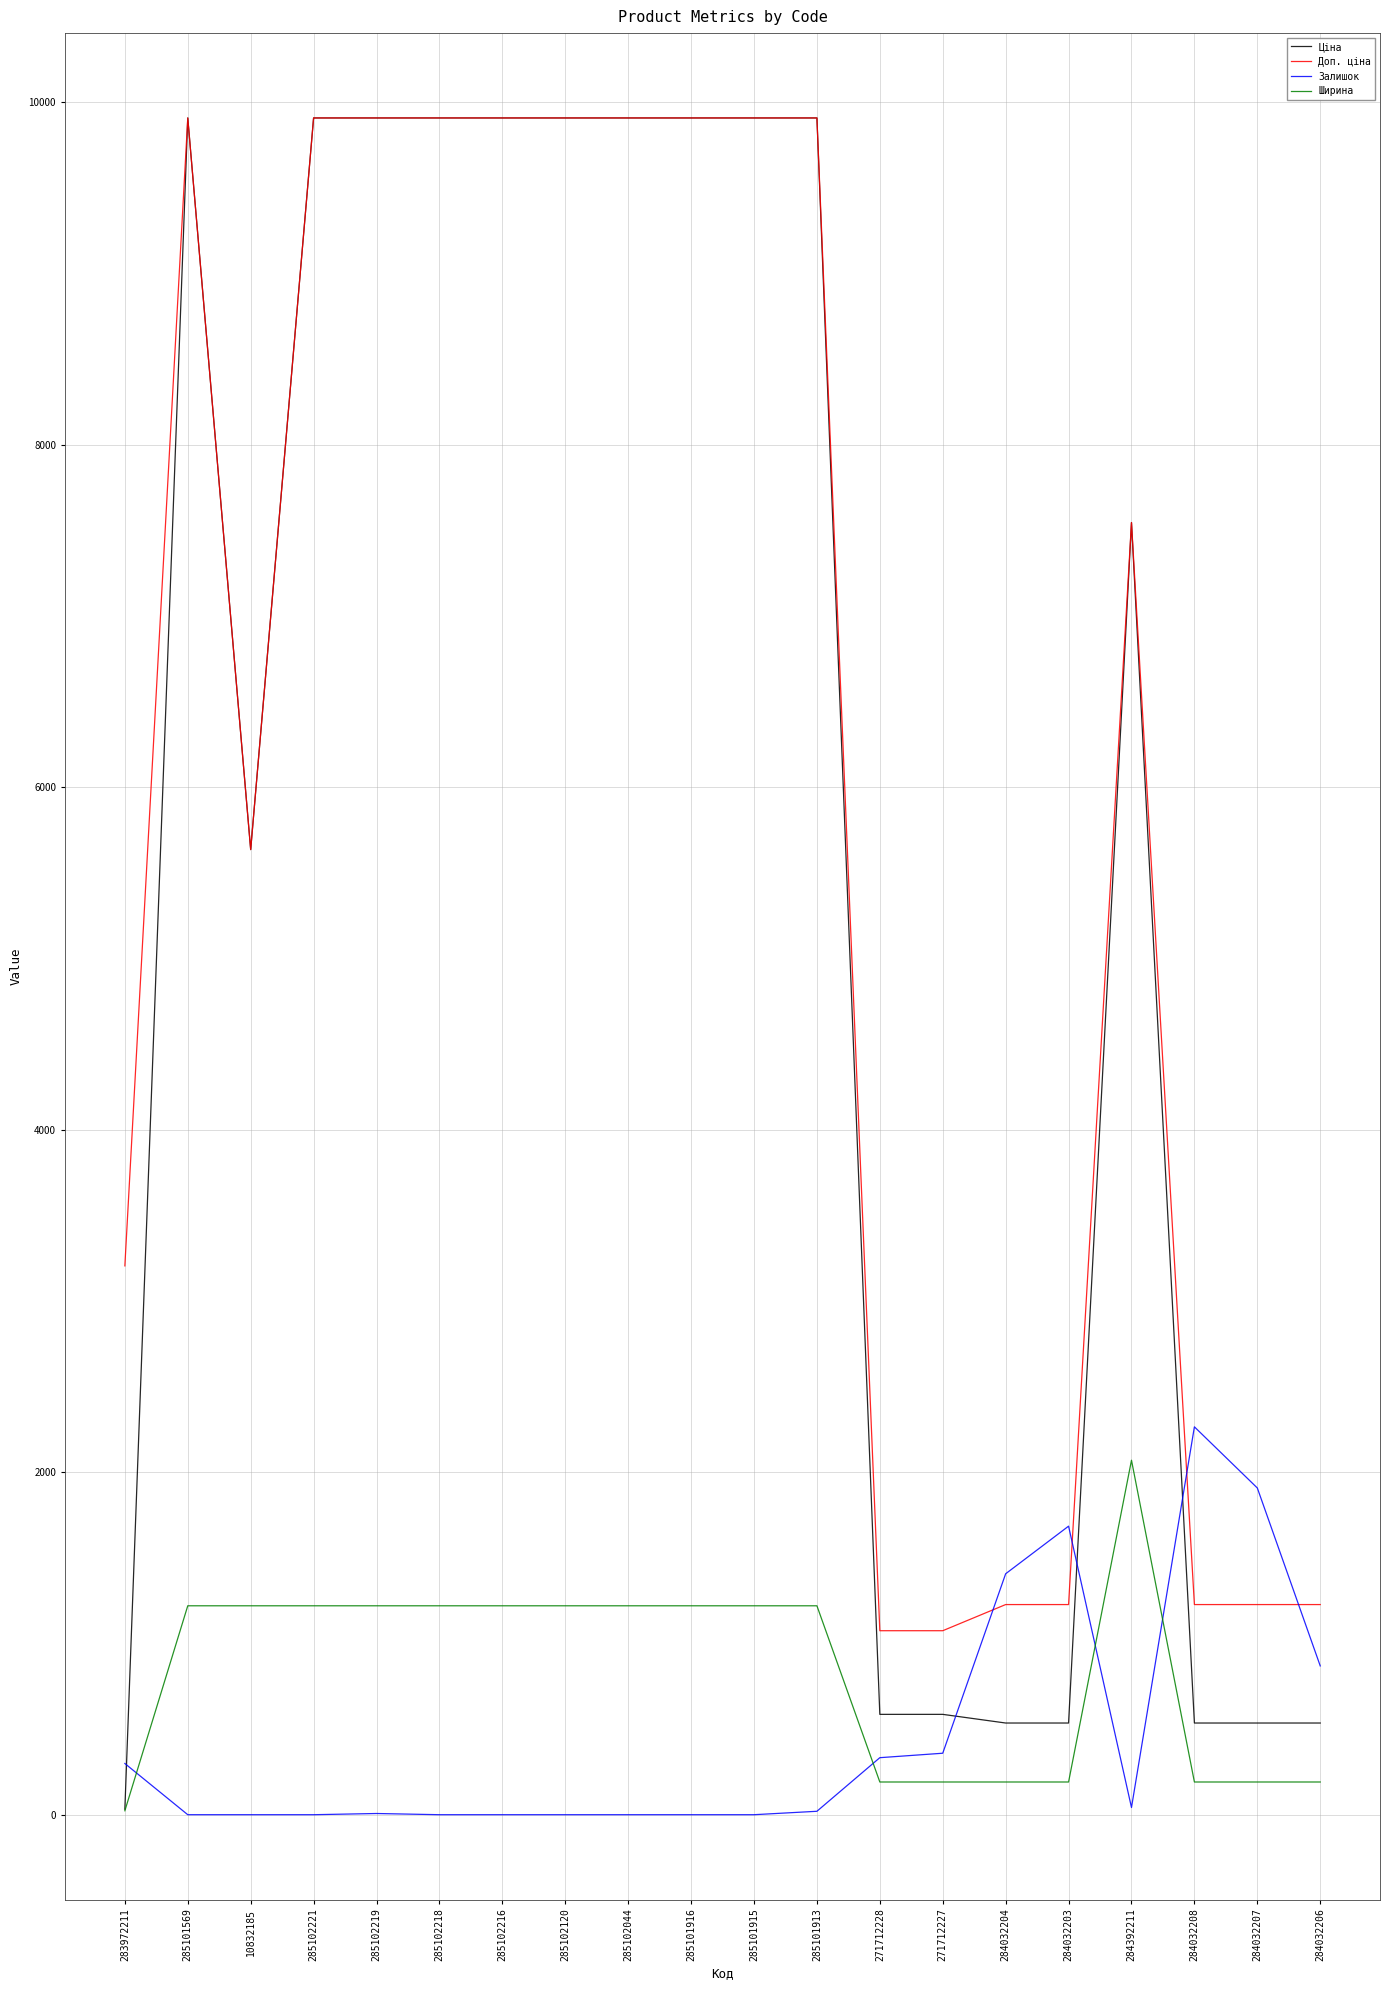

Is it true that Доп. ціна equals 9908.5 at 285102218?

True